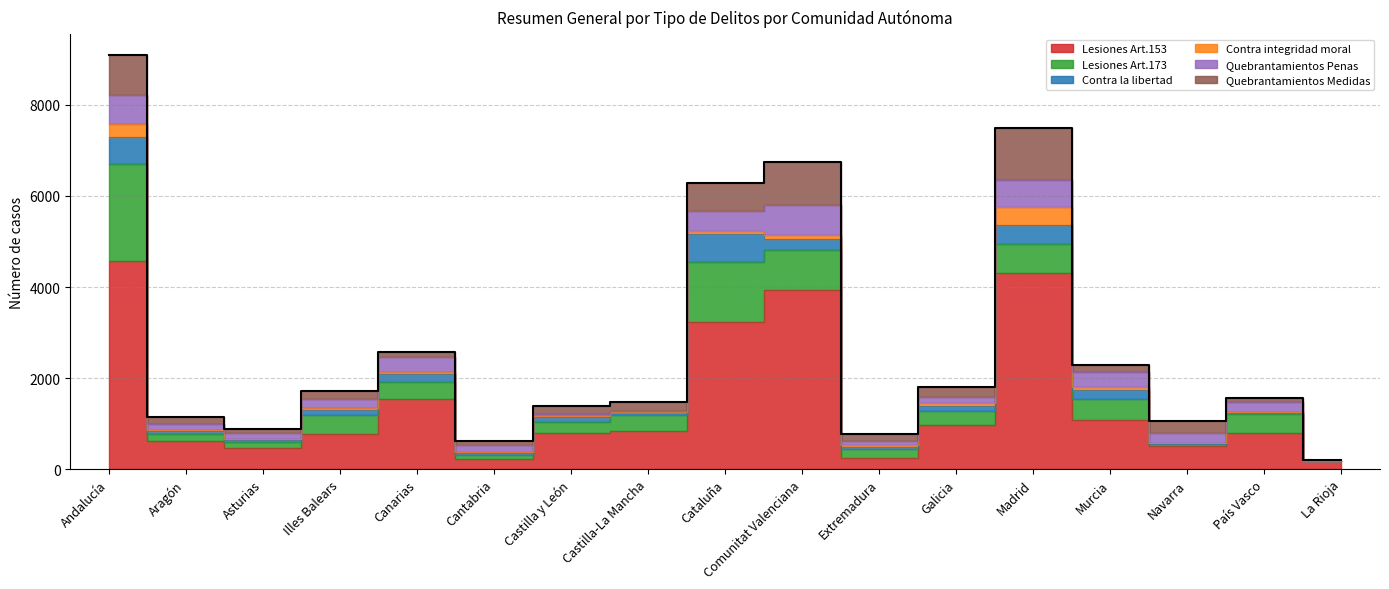

What position from the right is Aragón?

16